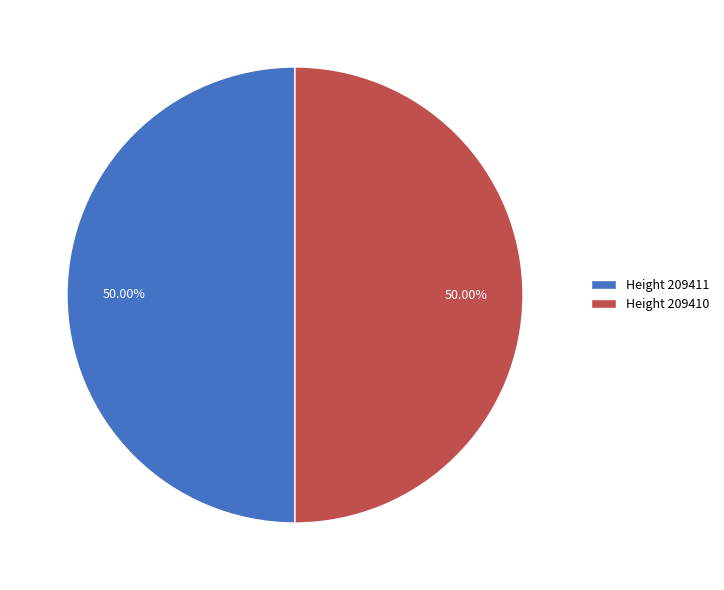

Count the number of slices in the pie.

2